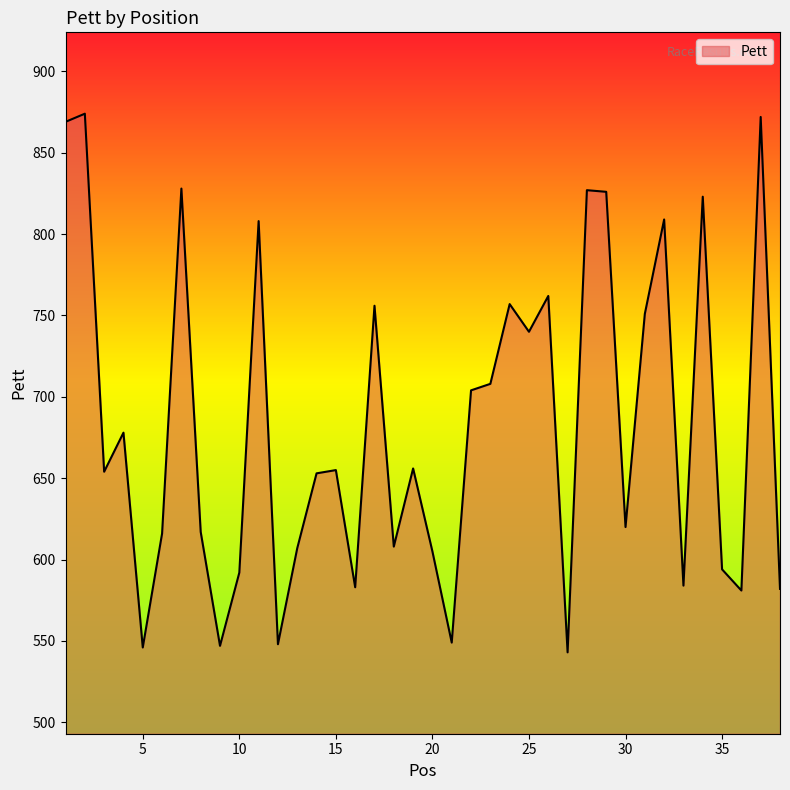

What is the maximum value shown in the chart?

874